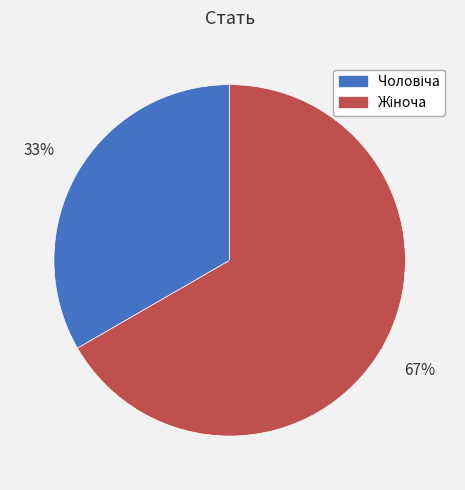

Is there a majority slice in this chart?

Yes